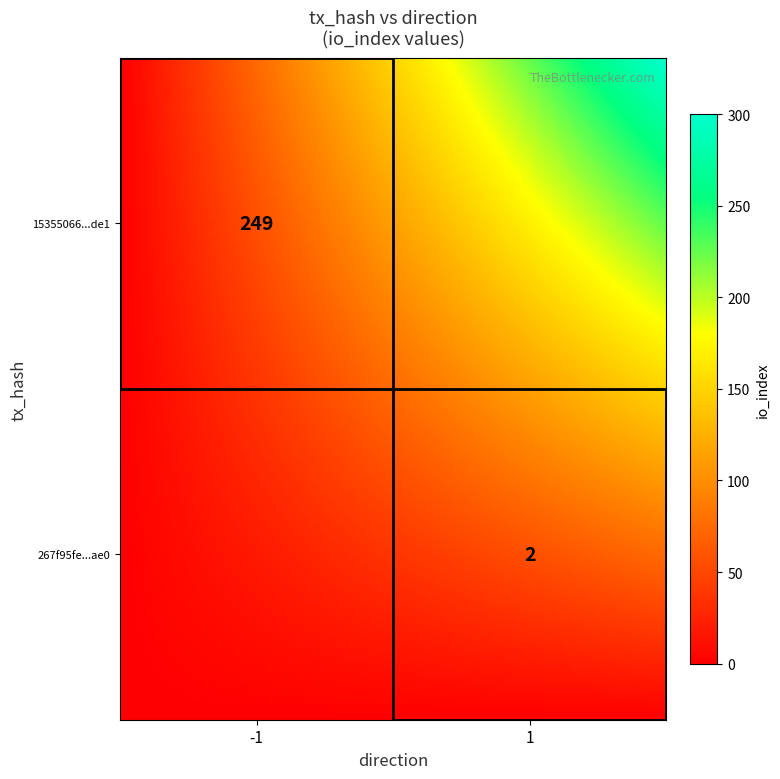

What is the difference between the maximum and minimum values in the 15355066a4211bfaaab2eb36a6a9afc47200de1 series?

250